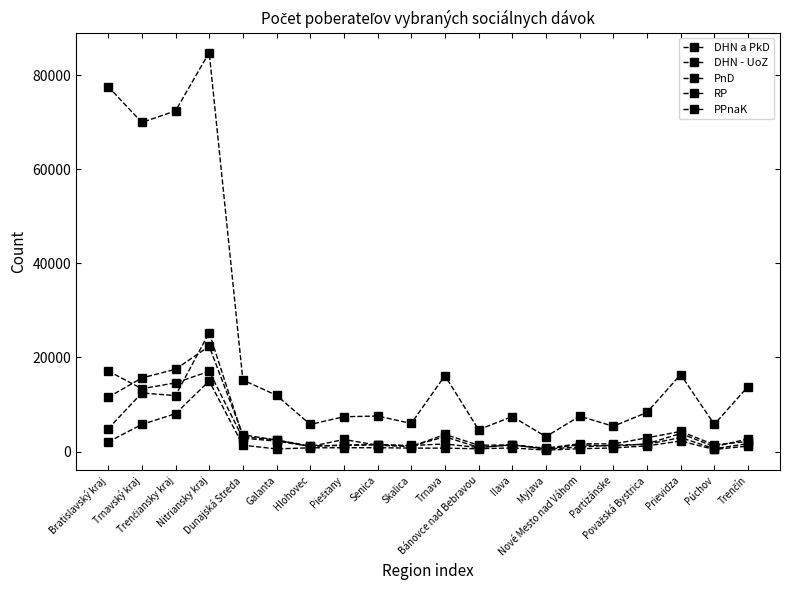

What is the value of the PPnaK point at the 15th from the left?

1659